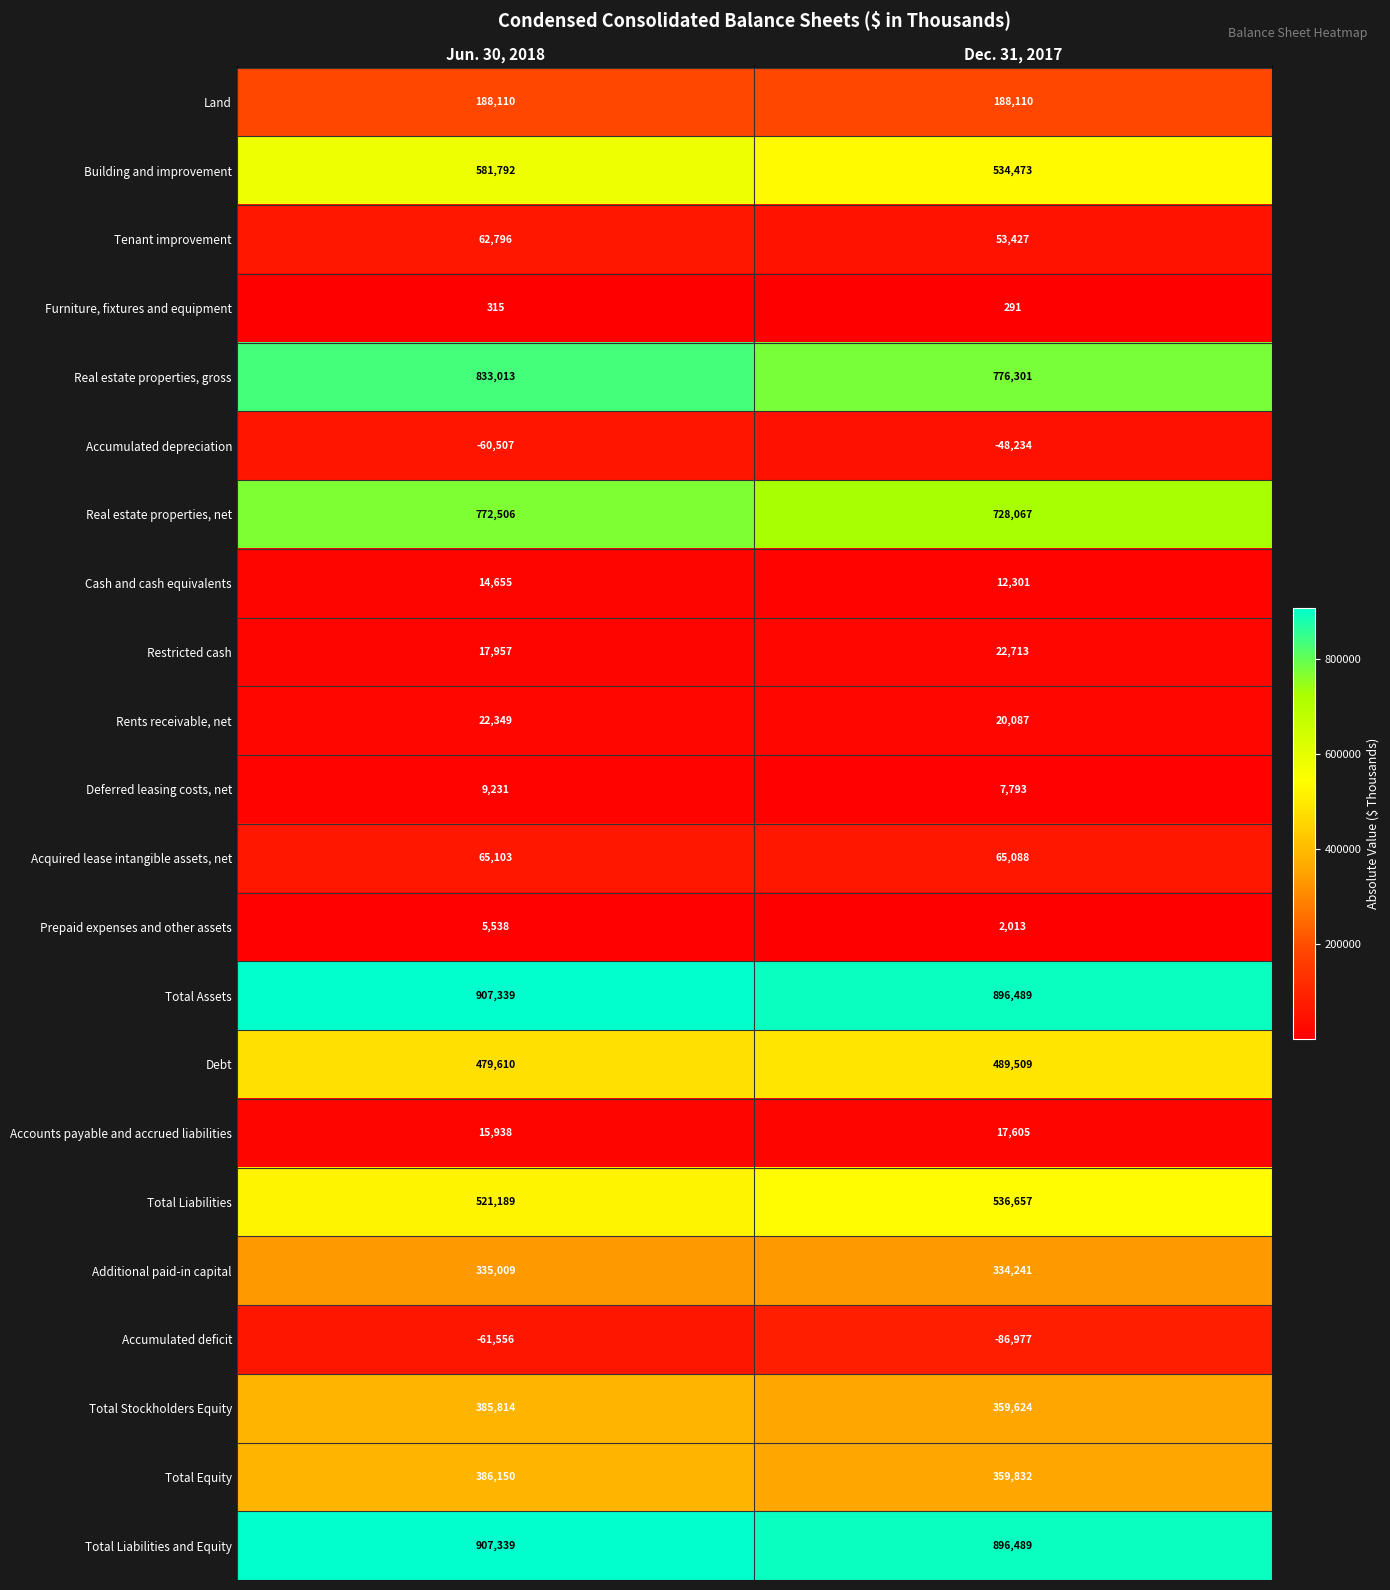

What is the smallest value displayed?

-86977